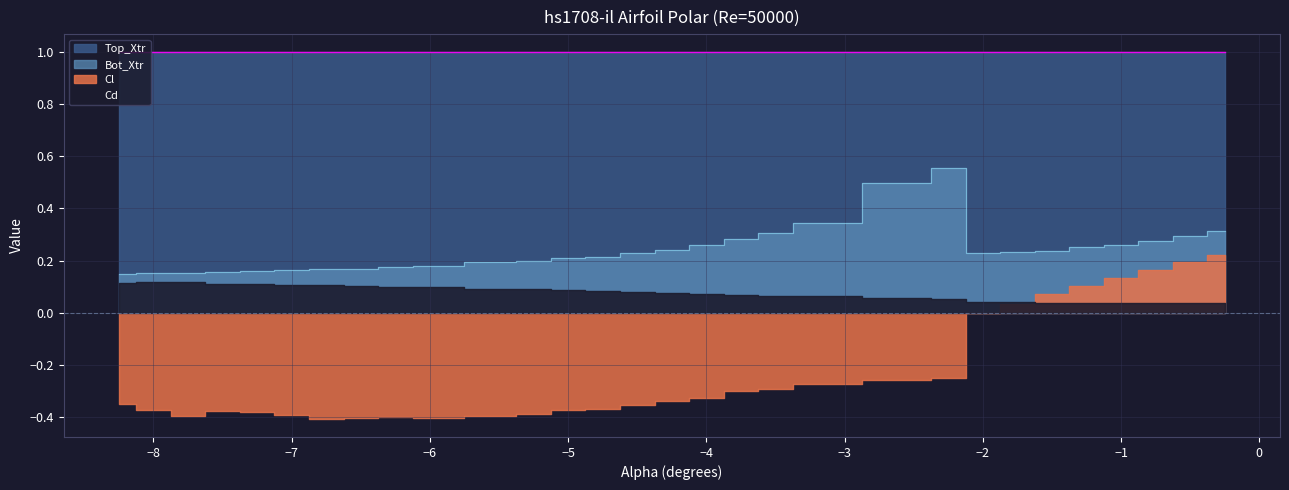

What is the average value of the Cd series?

0.1